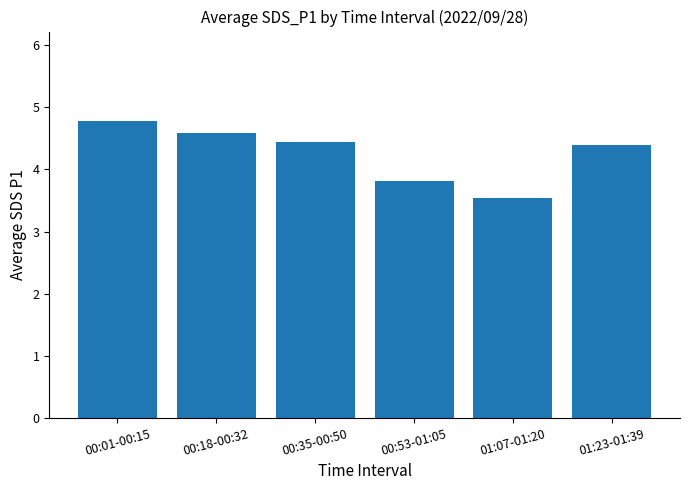

What is the change in value from 01:07-01:20 to 01:23-01:39?

+0.8